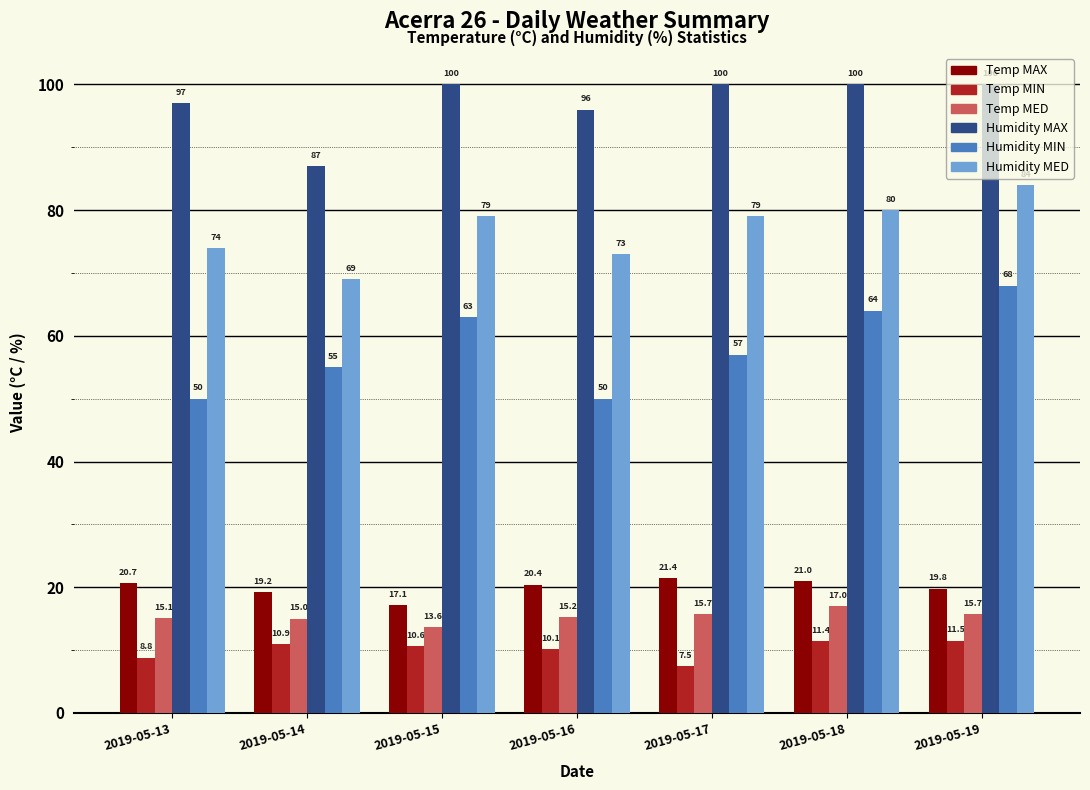

Rank the series at 2019-05-17 from highest to lowest value.

Humidity MAX, Humidity MED, Humidity MIN, Temp MAX, Temp MED, Temp MIN